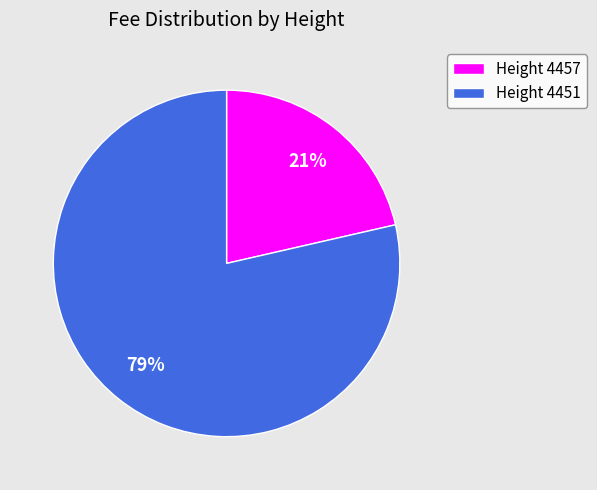

What percentage is the Height 4457 slice, to the nearest percent?

21%